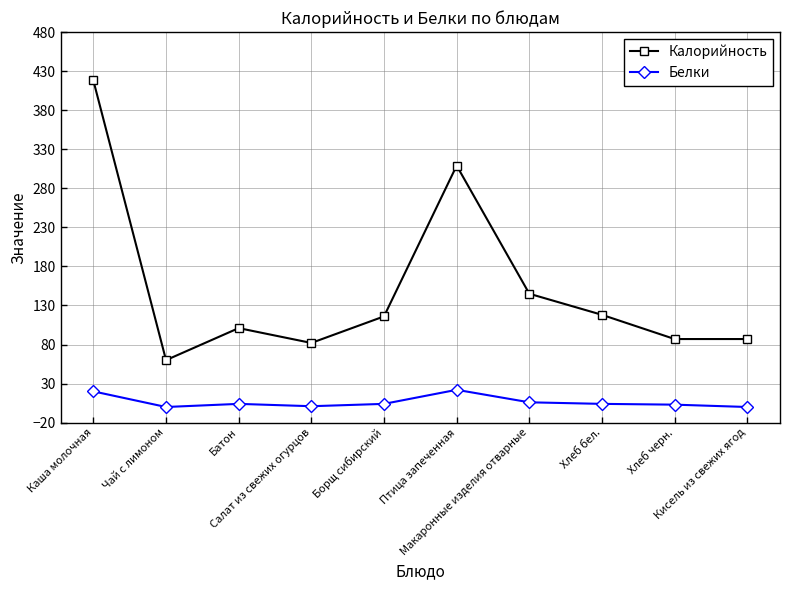

True or false: Калорийность has a value of 87 at Кисель из свежих ягод.

True